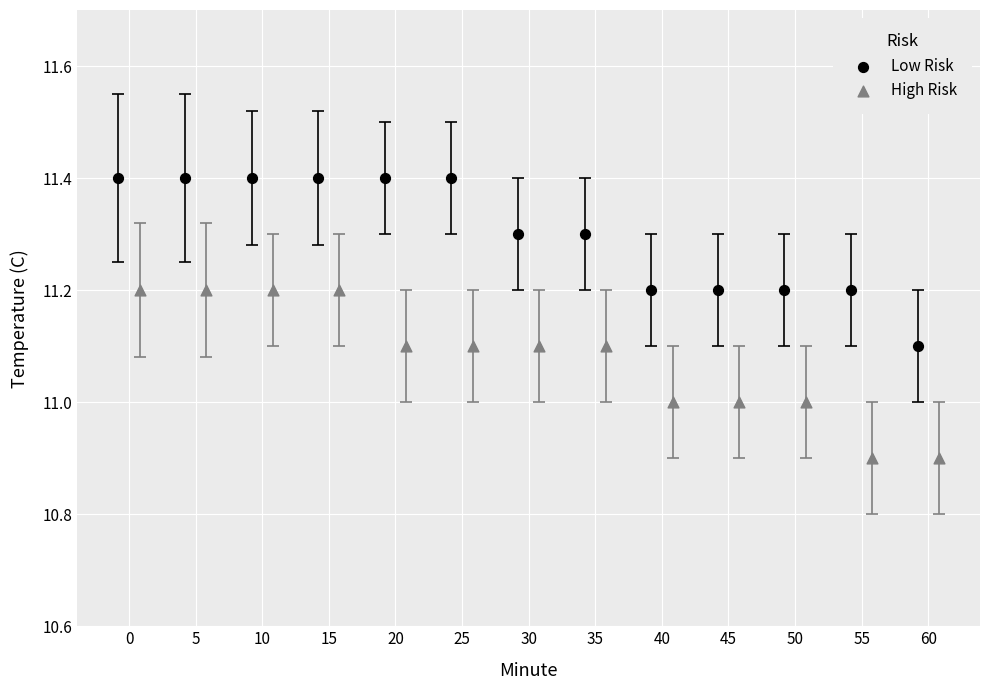

Which series reaches the minimum Y coordinate?

High Risk